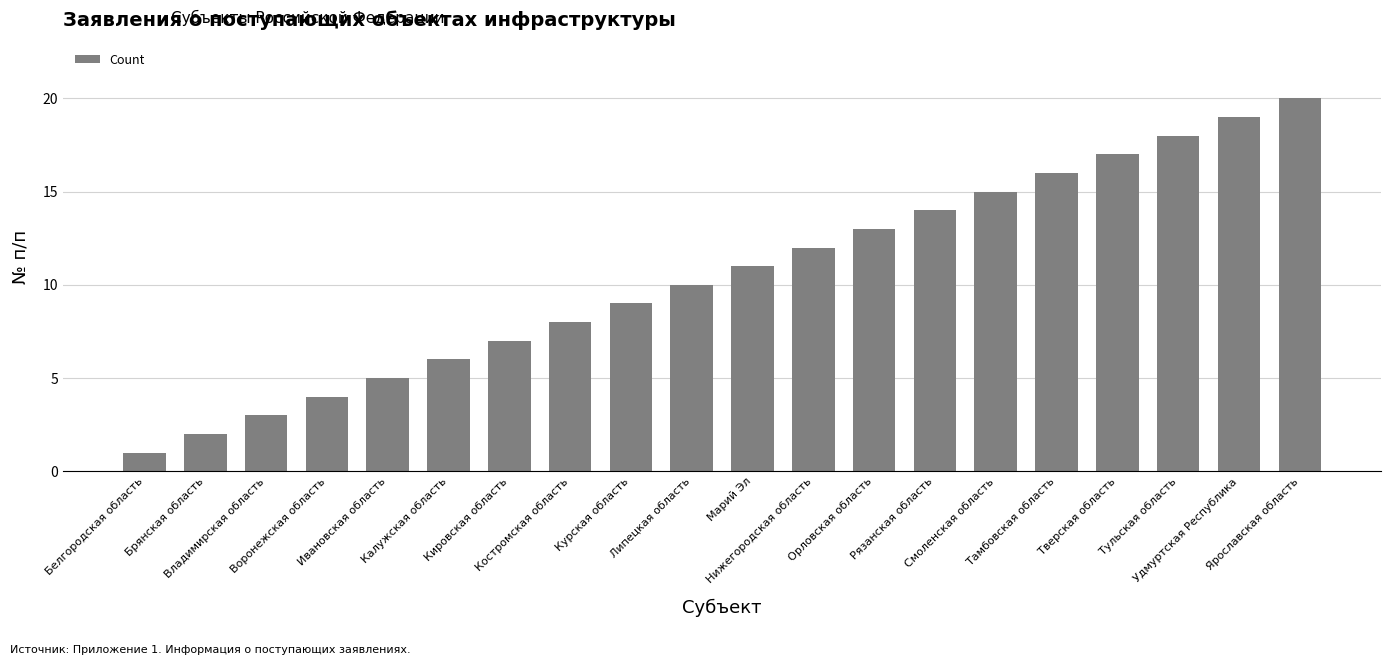

What is the greatest value displayed?

20